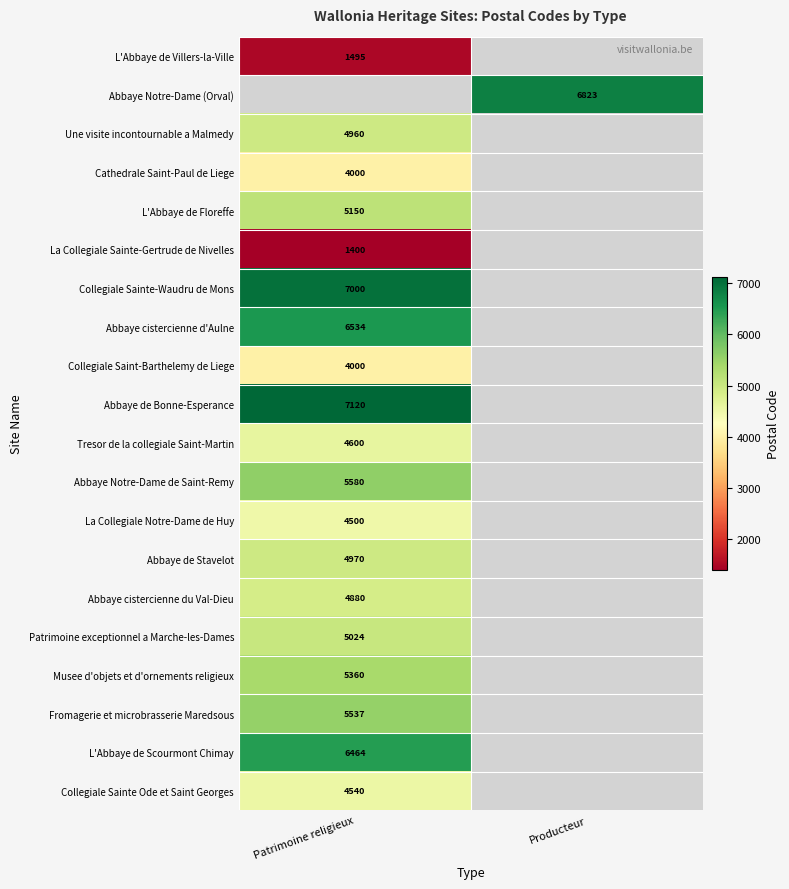

The L'Abbaye de Villers-la-Ville series shows 905.3 at Patrimoine religieux. True or false?

False